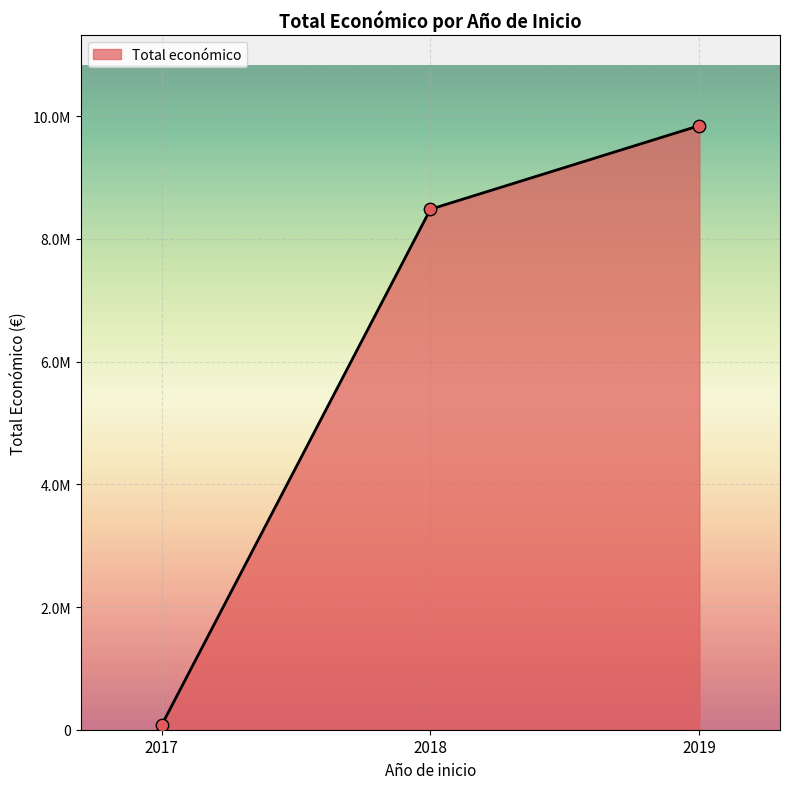

What is the change in value from 2018 to 2019?

+1362933